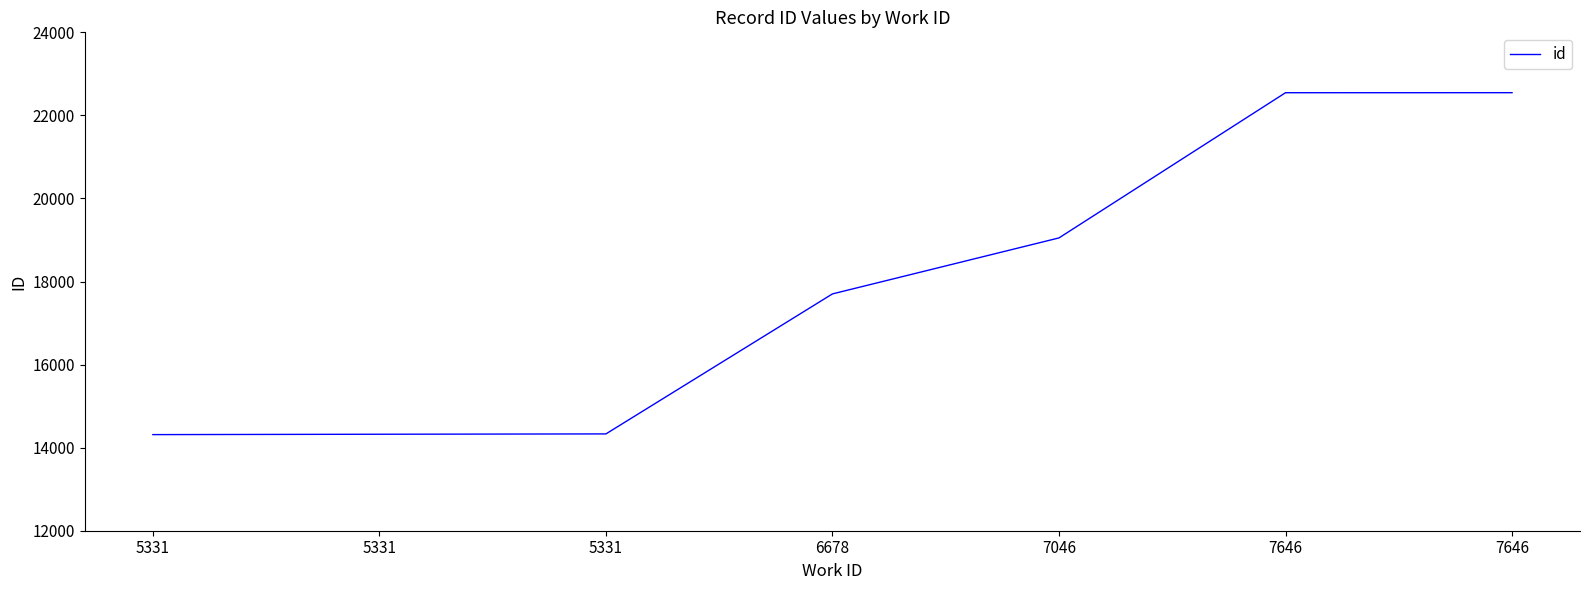

Does the chart have visible grid lines?

No